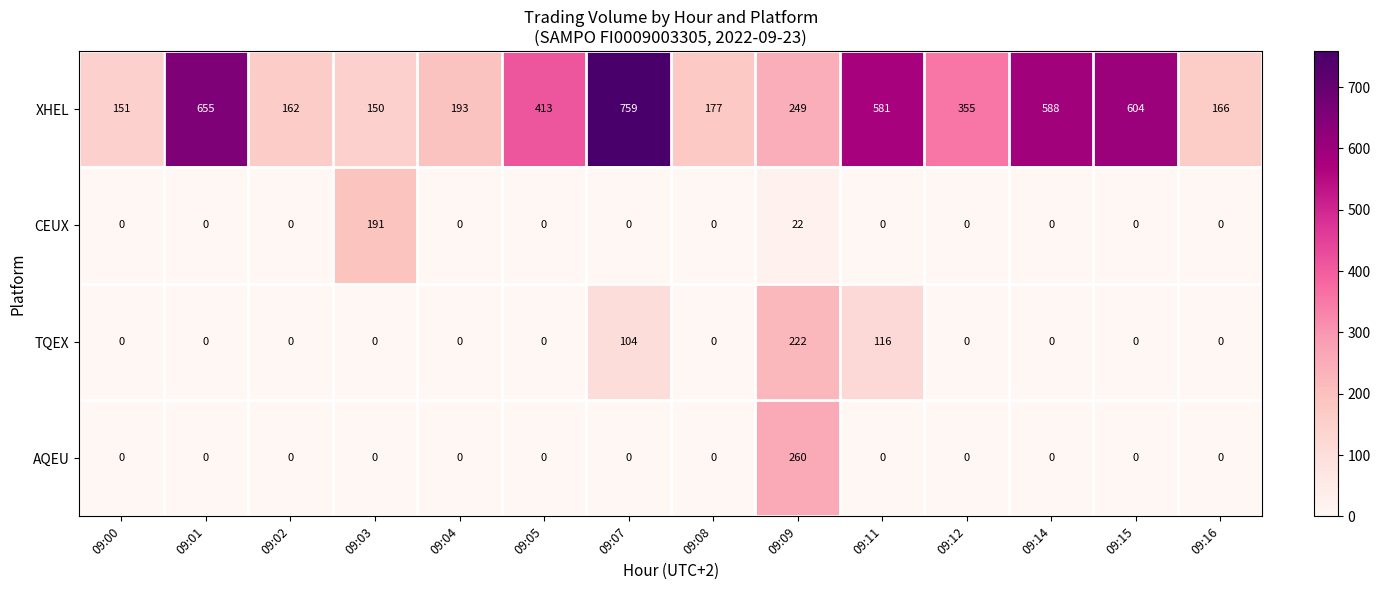

What is the difference between the second highest and minimum values in the XHEL series?

505